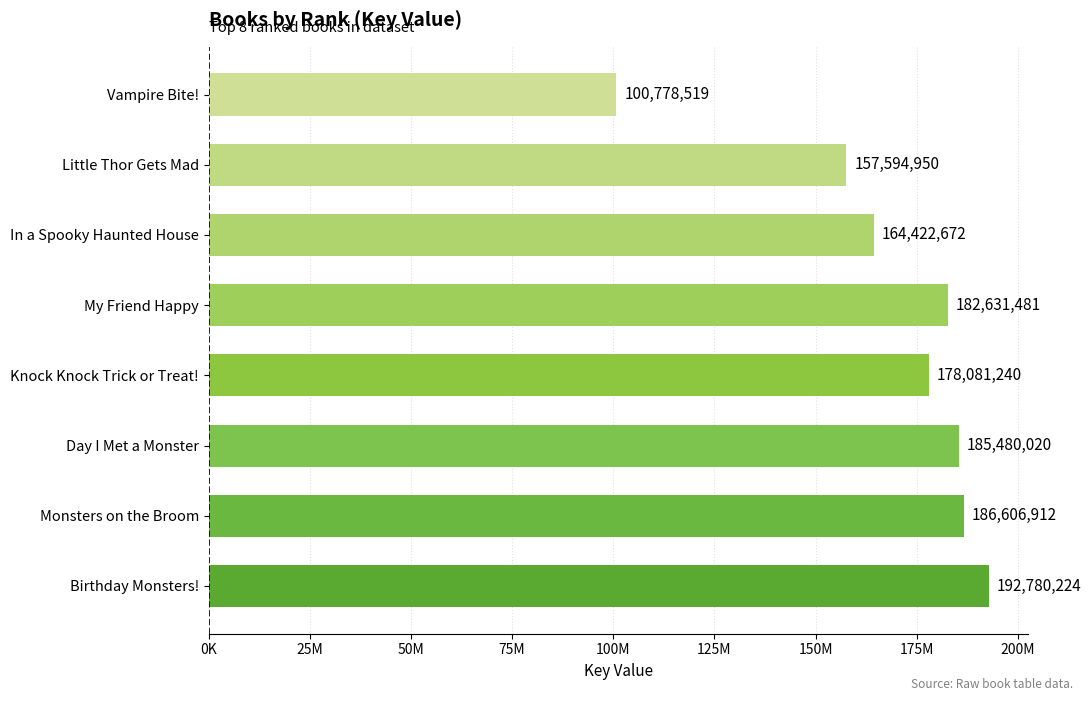

Does the chart contain any negative values?

No